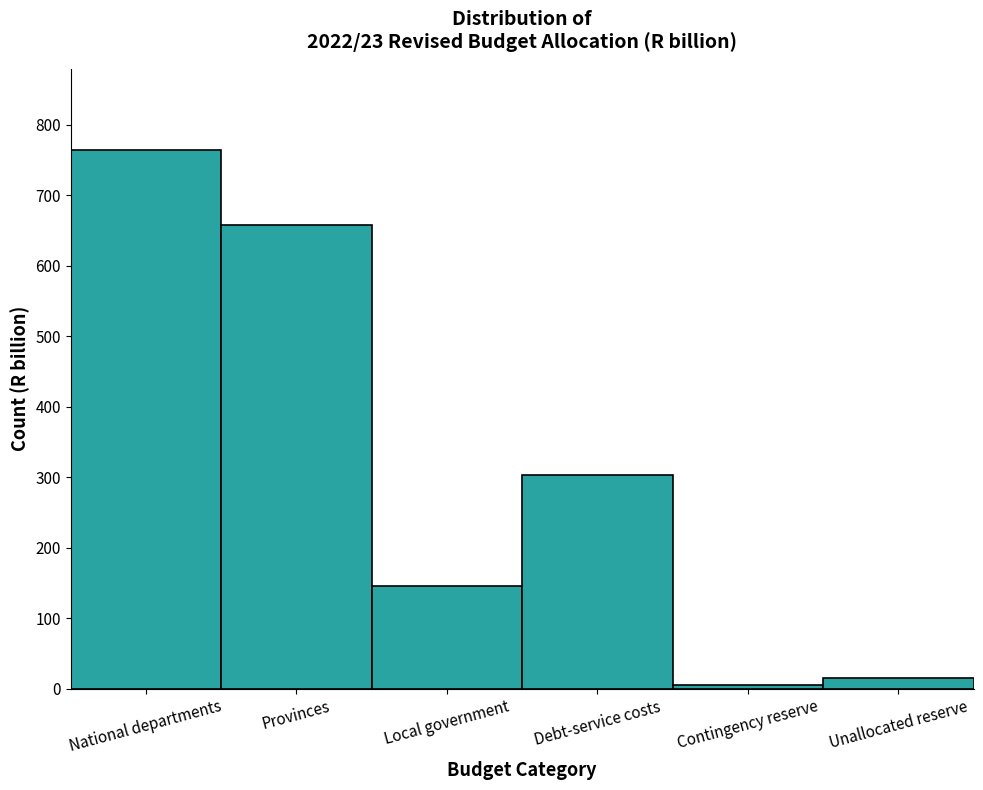

Reading right to left, what are all the values shown in this chart?

15.1	5.0	303.1	146.3	658.4	764.7